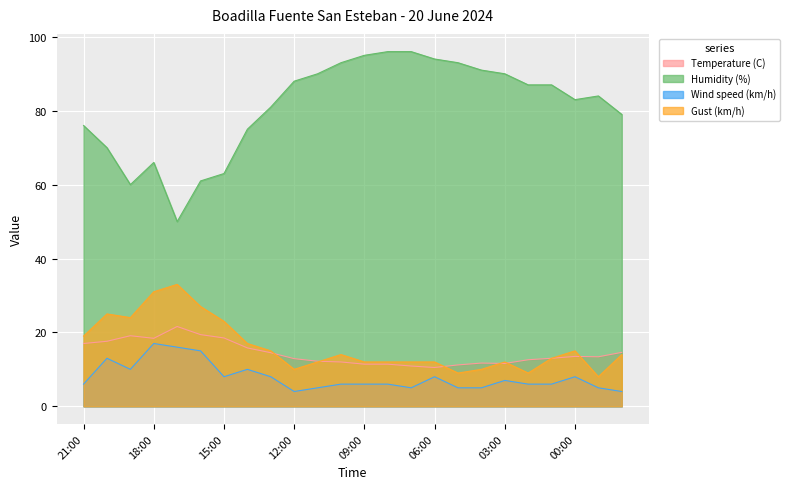

Which category has the highest value across all series?

08:00